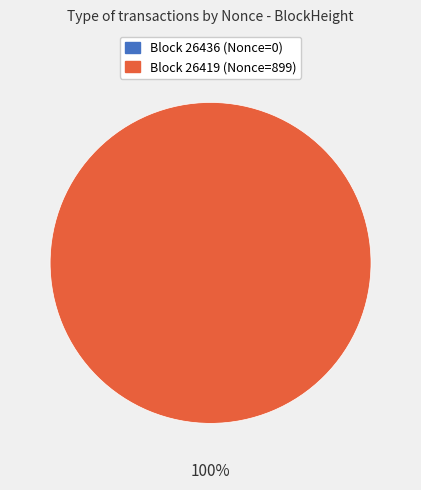

How many segments does this pie chart have?

2